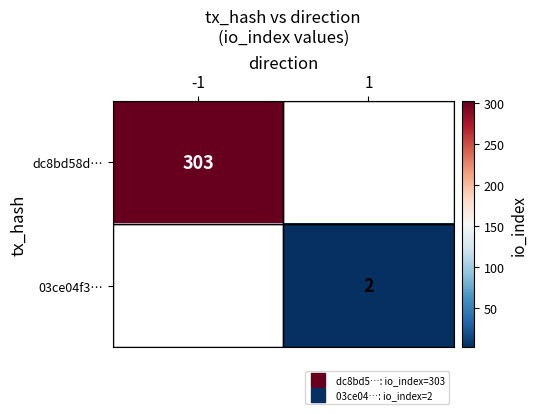

List the labels in order of 03ce04f3… value, largest first.

-1, 1